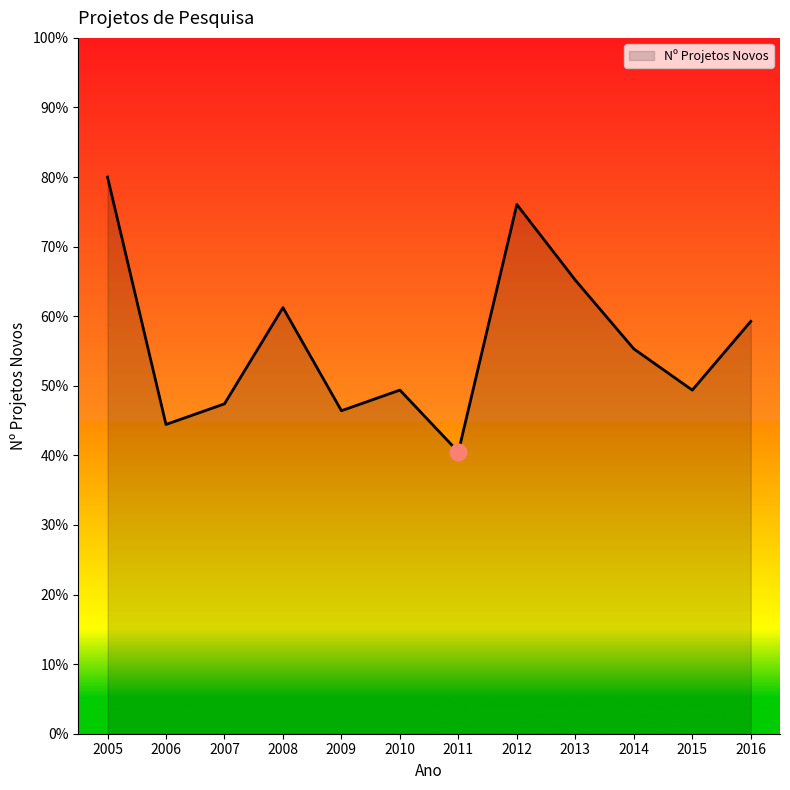

How many values are below 55?

6